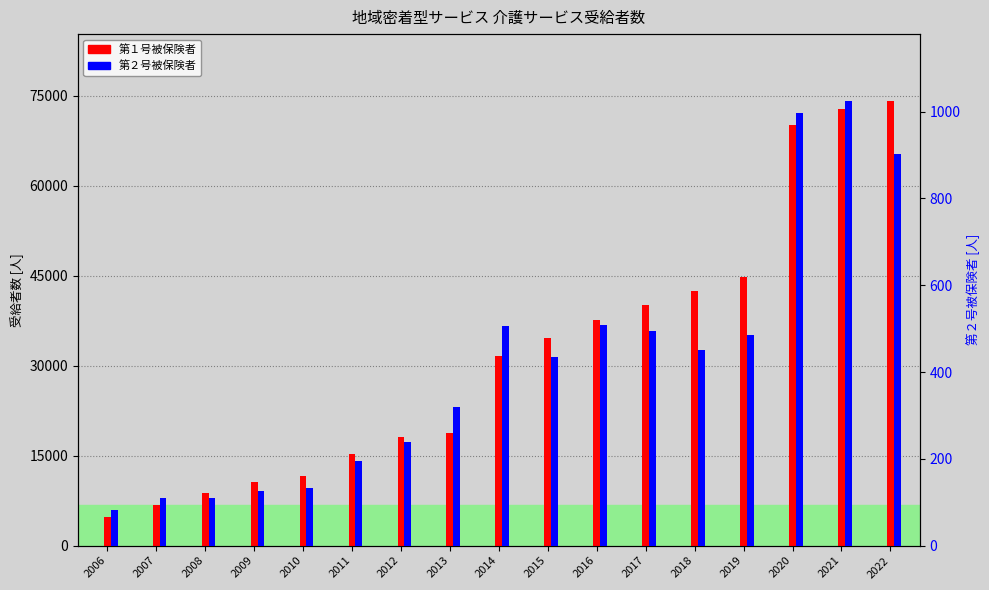

Which series has the widest spread of values?

第１号被保険者